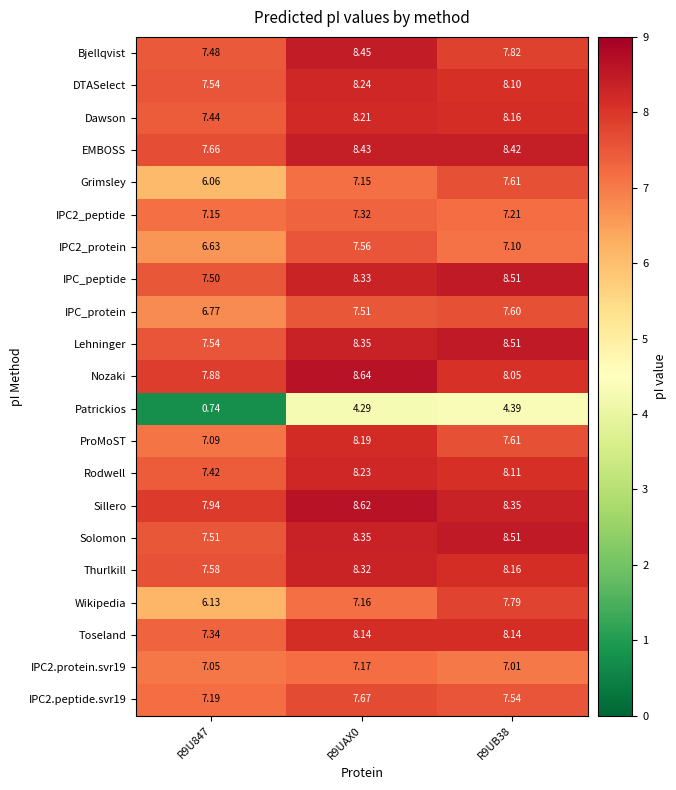

Which series changed the most between R9U847 and R9UAX0?

Patrickios